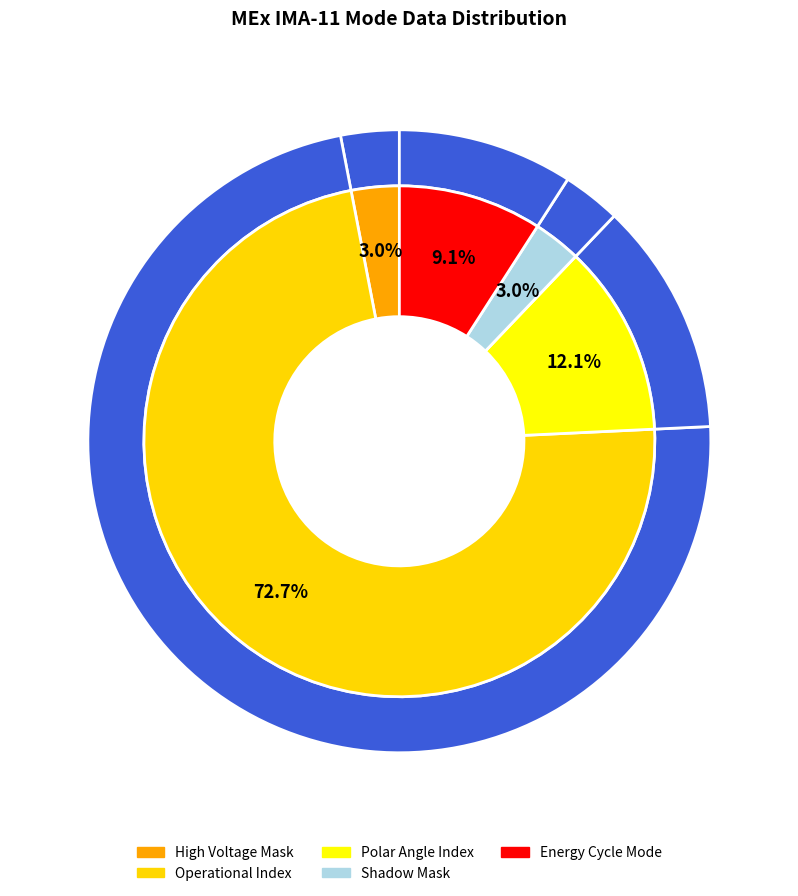

Rank the categories by value from highest to lowest.

Operational Index, Polar Angle Index, Energy Cycle Mode, High Voltage Mask, Shadow Mask